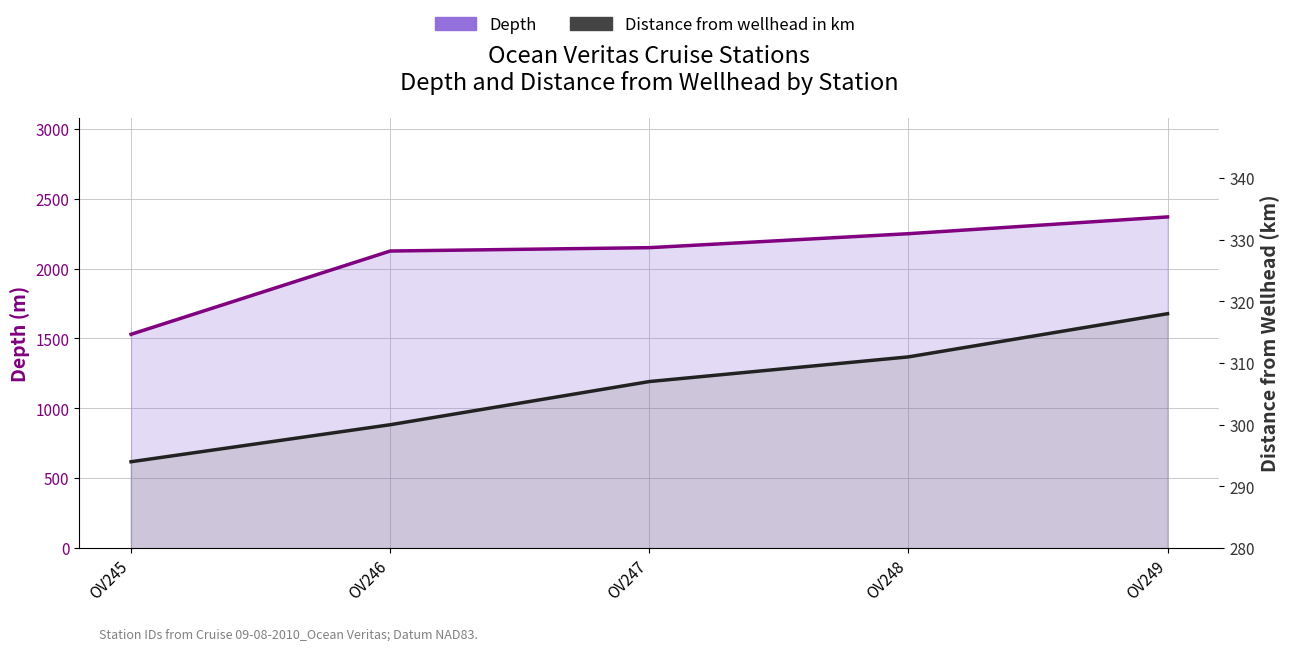

True or false: Distance from wellhead in km and Depth cross at least once.

False